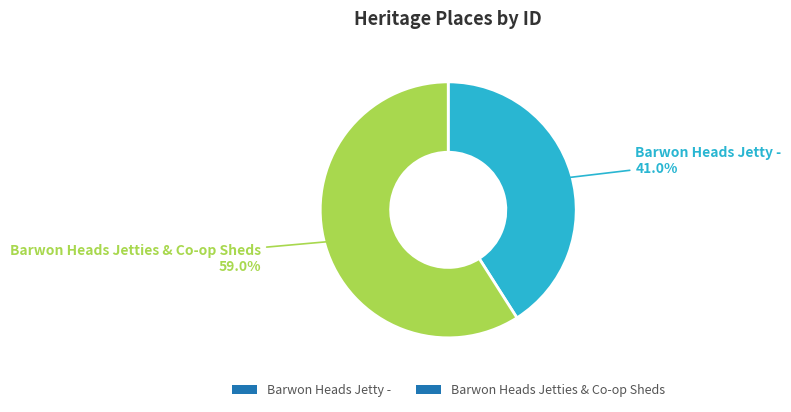

True or false: Barwon Heads Jetty - accounts for 36% of the total.

False